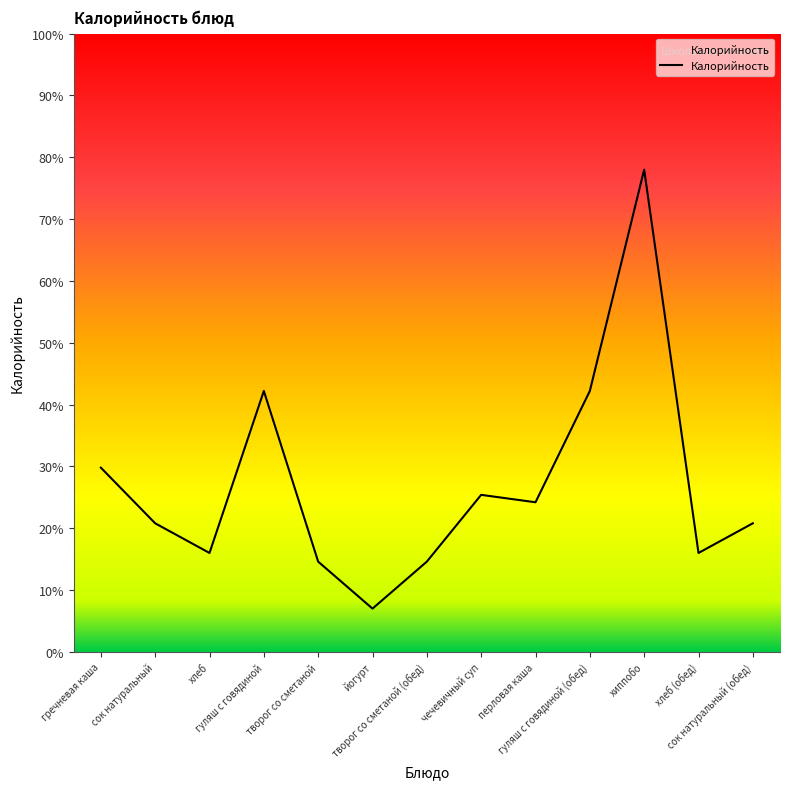

What is the sum of all values?

1758